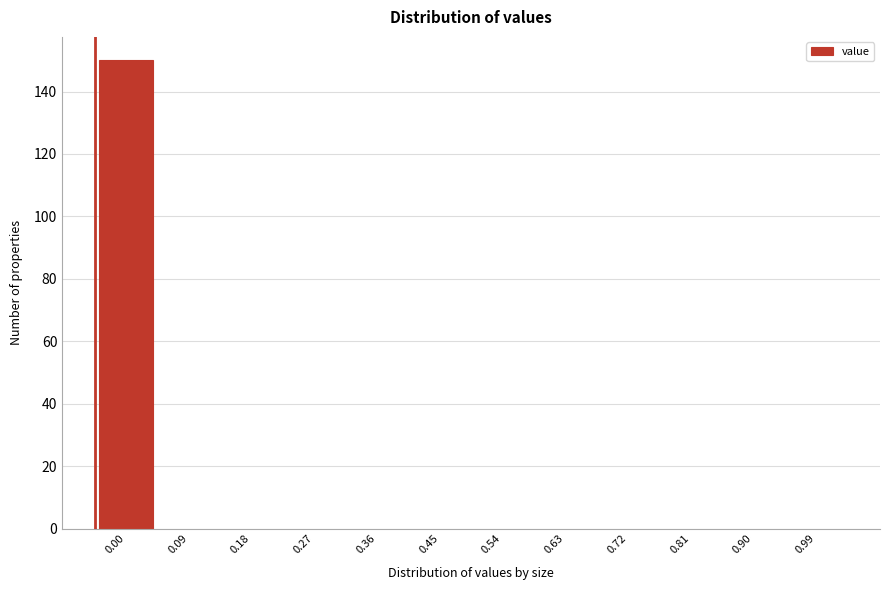

Reading left to right, extract all data points from this chart.

0.00=150	0.09=0	0.18=0	0.27=0	0.36=0	0.45=0	0.54=0	0.63=0	0.72=0	0.81=0	0.90=0	0.99=0